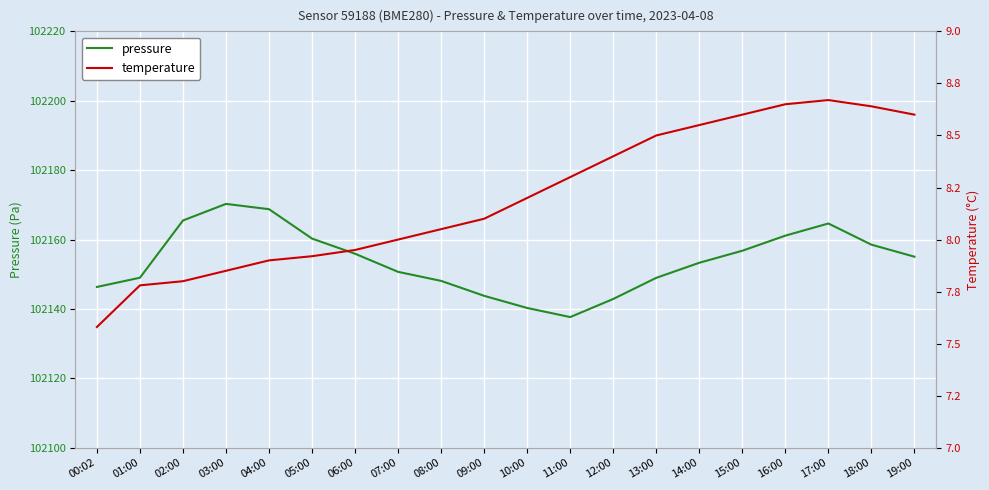

Rank the series at 16:00 from lowest to highest value.

temperature, pressure